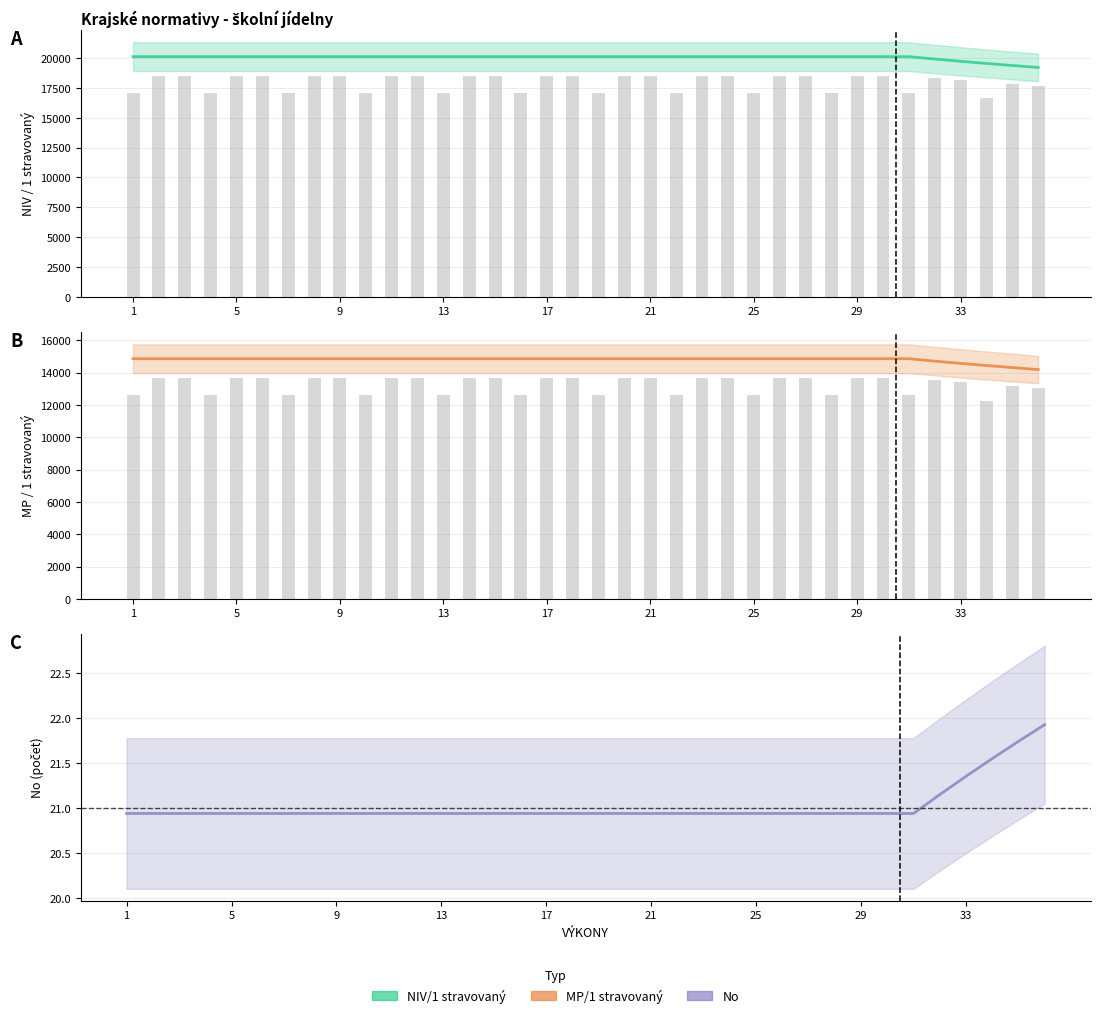

Reading left to right, list all the values displayed in this chart.

NIV/1 stravovaný: 1=20115.9	2=20115.9	3=20115.9	4=20115.9	5=20115.9	6=20115.9	7=20115.9	8=20115.9	9=20115.9	10=20115.9	11=20115.9	12=20115.9	13=20115.9	14=20115.9	15=20115.9	16=20115.9	17=20115.9	18=20115.9	19=20115.9	20=20115.9	21=20115.9	22=20115.9	23=20115.9	24=20115.9	25=20115.9	26=20115.9	27=20115.9	28=20115.9	29=20115.9	30=20115.9	31=20116.0	32=19917.6	33=19728.9	34=19549.1	35=19377.6	36=19213.8
MP/1 stravovaný: 1=14859.0	2=14859.0	3=14859.0	4=14859.0	5=14859.0	6=14859.0	7=14859.0	8=14859.0	9=14859.0	10=14859.0	11=14859.0	12=14859.0	13=14859.0	14=14859.0	15=14859.0	16=14859.0	17=14859.0	18=14859.0	19=14859.0	20=14859.0	21=14859.0	22=14859.0	23=14859.0	24=14859.0	25=14859.0	26=14859.0	27=14859.0	28=14859.0	29=14859.0	30=14859.0	31=14859.1	32=14711.8	33=14571.9	34=14438.5	35=14311.3	36=14189.8
No: 1=20.9	2=20.9	3=20.9	4=20.9	5=20.9	6=20.9	7=20.9	8=20.9	9=20.9	10=20.9	11=20.9	12=20.9	13=20.9	14=20.9	15=20.9	16=20.9	17=20.9	18=20.9	19=20.9	20=20.9	21=20.9	22=20.9	23=20.9	24=20.9	25=20.9	26=20.9	27=20.9	28=20.9	29=20.9	30=20.9	31=20.9	32=21.2	33=21.4	34=21.6	35=21.7	36=21.9